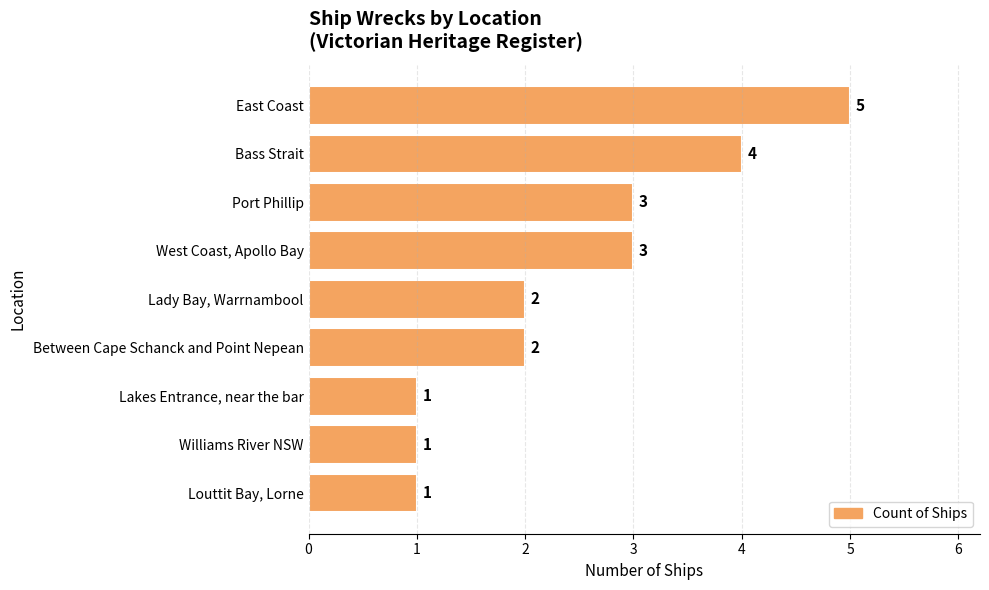

What is the label of the 8th bar from the bottom?

Bass Strait